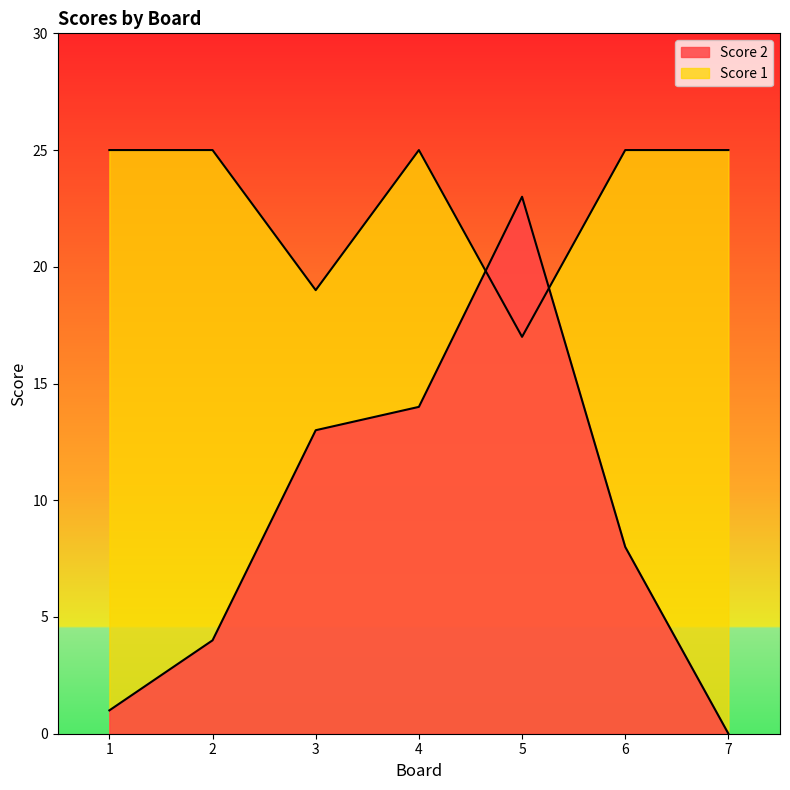

At how many categories does at least one series exceed 7?

7